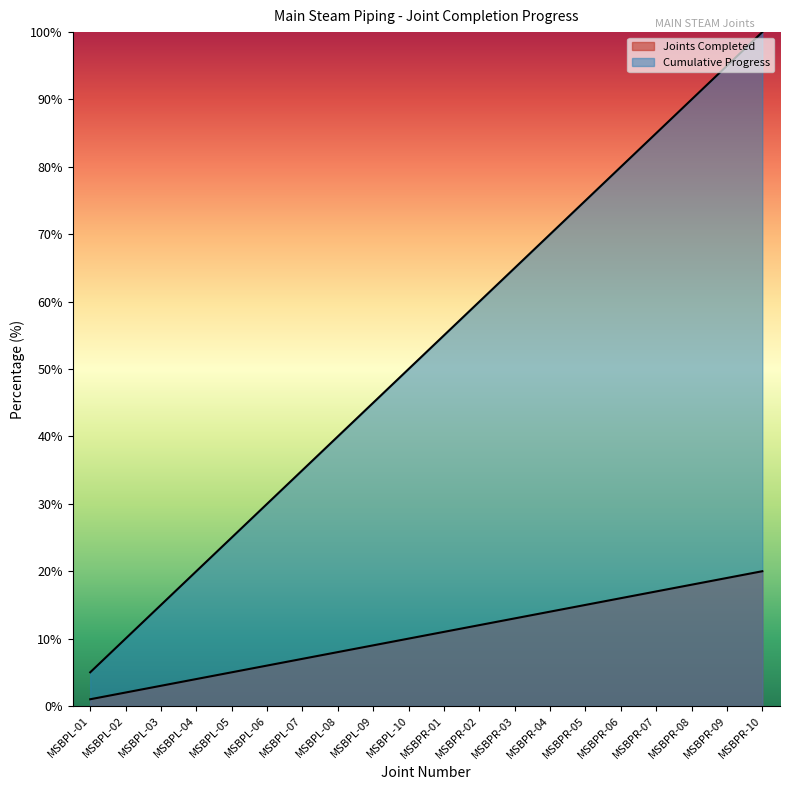

True or false: Joints Completed and Cumulative Progress intersect in this chart.

False